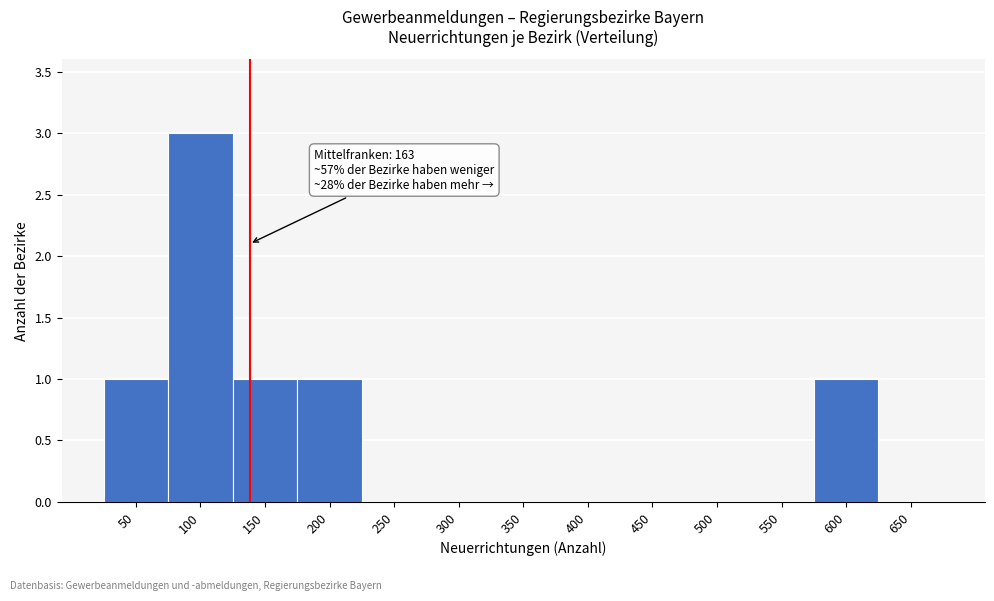

Reading right to left, extract all data points from this chart.

650=0	600=1	550=0	500=0	450=0	400=0	350=0	300=0	250=0	200=1	150=1	100=3	50=1